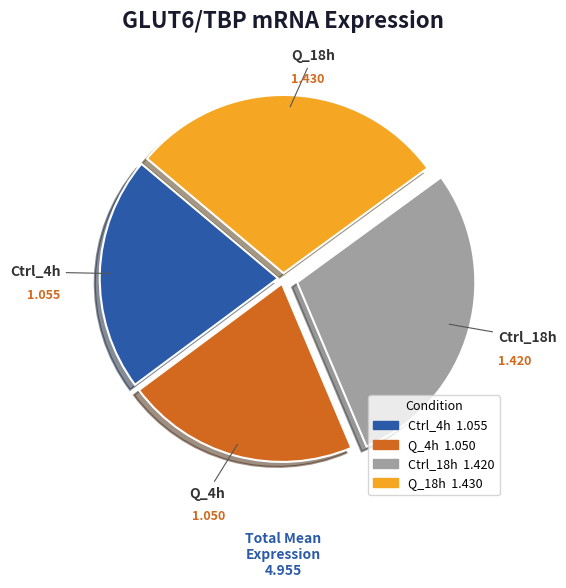

Does Q_4h account for over 50% of the chart?

No